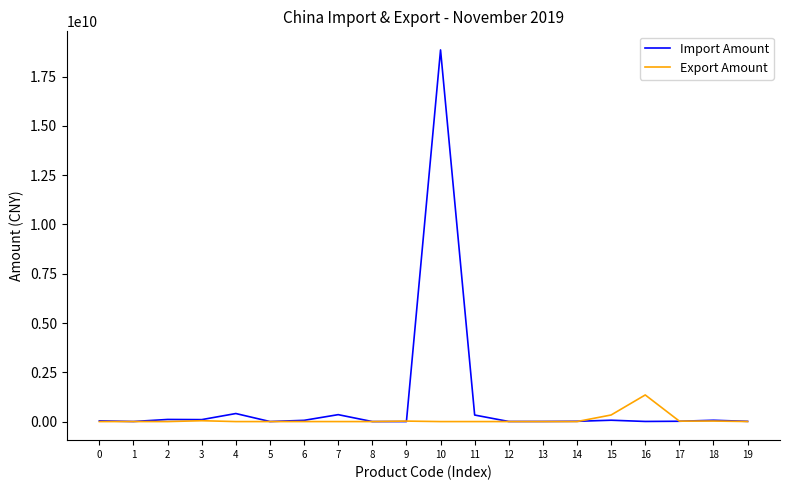

Which series has the widest spread of values?

Import Amount